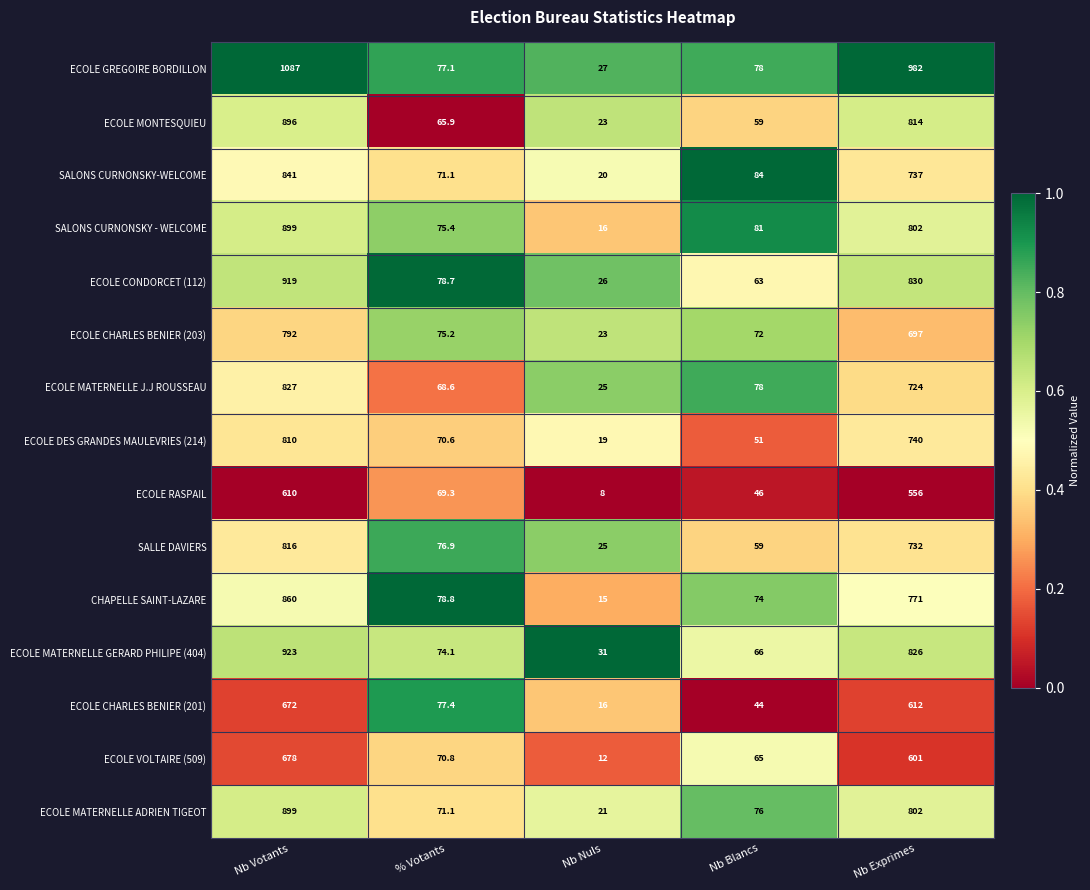

What is the approximate value of ECOLE CONDORCET (112) at Nb Blancs?

63.0